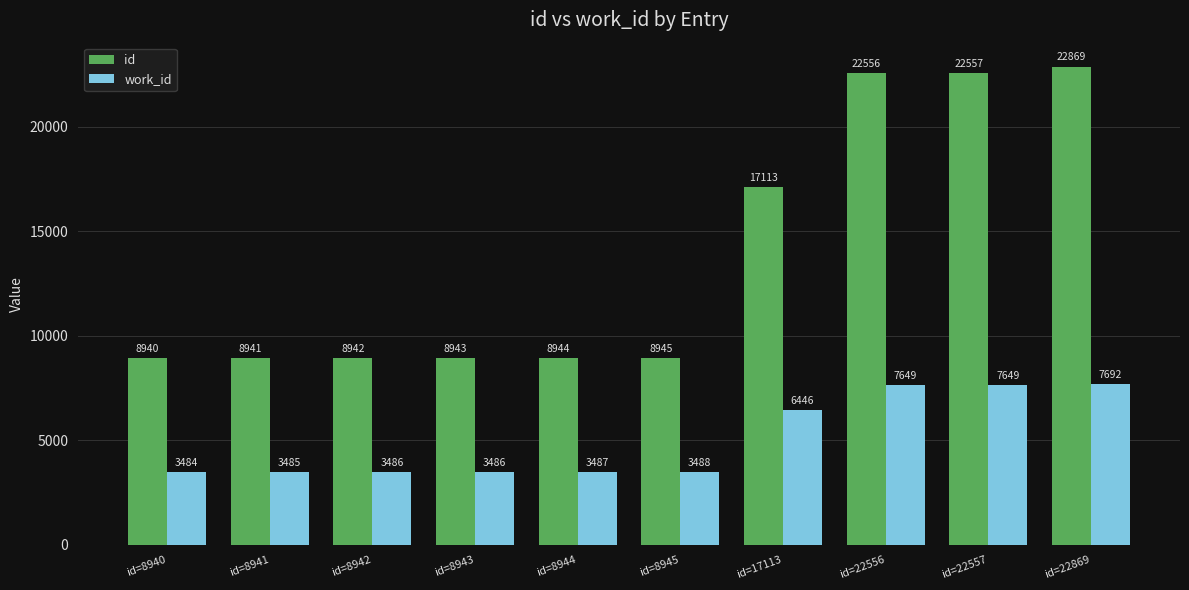

What is the difference between the maximum and minimum values in the id series?

13929